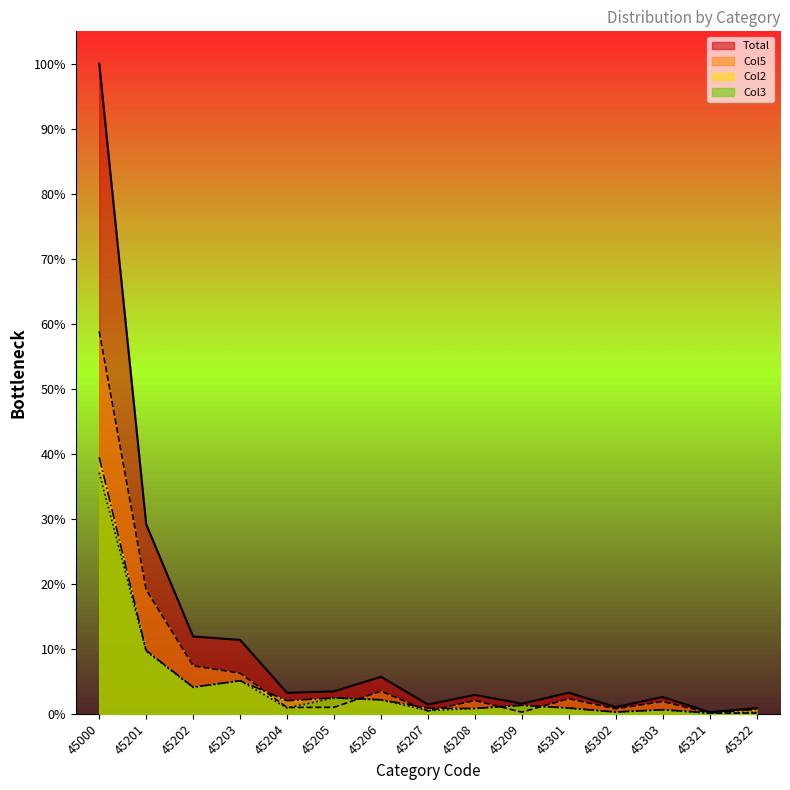

Where do Col5 and Col2 first cross each other?

45203 and 45204